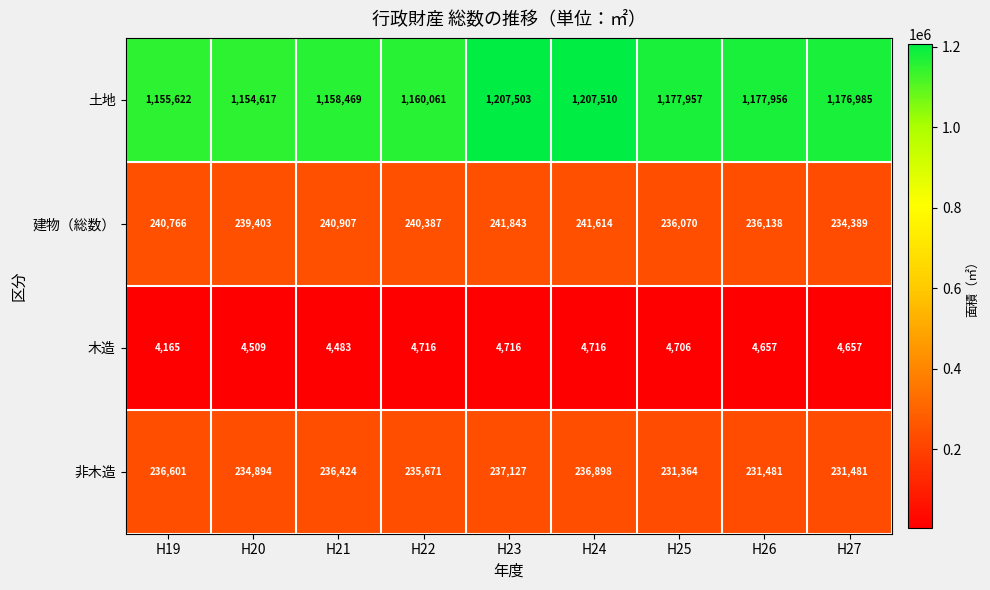

What is the average value of the 土地 series?

1175187